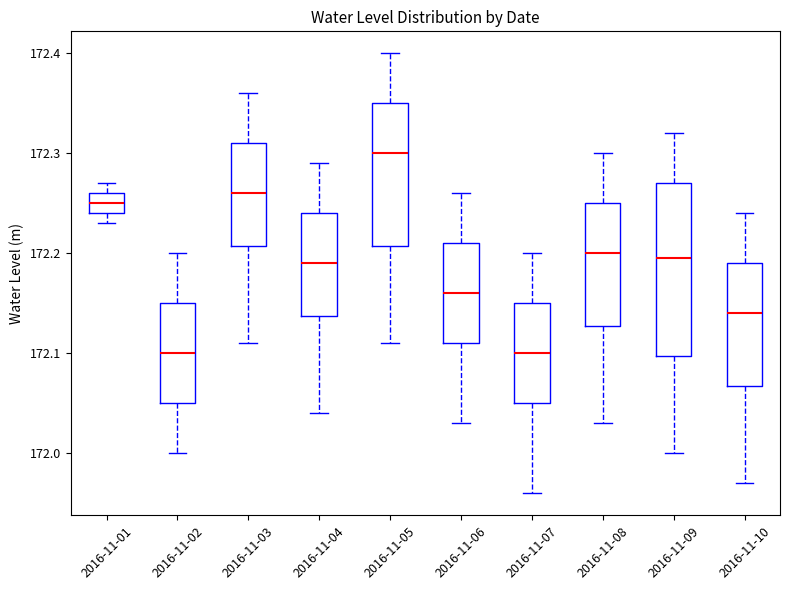

Reading left to right, read every box against the y-axis: the position of its median line, the range the box covers, and the ends of its whiskers. The values are not printed on the chart, so give them approximately, as read against the axis.

2016-11-01: median 172.25, box 172.24 to 172.26, whiskers 172.23 to 172.27
2016-11-02: median 172.10, box 172.05 to 172.15, whiskers 172.00 to 172.20
2016-11-03: median 172.26, box 172.21 to 172.31, whiskers 172.11 to 172.36
2016-11-04: median 172.19, box 172.14 to 172.24, whiskers 172.04 to 172.29
2016-11-05: median 172.30, box 172.21 to 172.35, whiskers 172.11 to 172.40
2016-11-06: median 172.16, box 172.11 to 172.21, whiskers 172.03 to 172.26
2016-11-07: median 172.10, box 172.05 to 172.15, whiskers 171.96 to 172.20
2016-11-08: median 172.20, box 172.13 to 172.25, whiskers 172.03 to 172.30
2016-11-09: median 172.20, box 172.10 to 172.27, whiskers 172.00 to 172.32
2016-11-10: median 172.14, box 172.07 to 172.19, whiskers 171.97 to 172.24